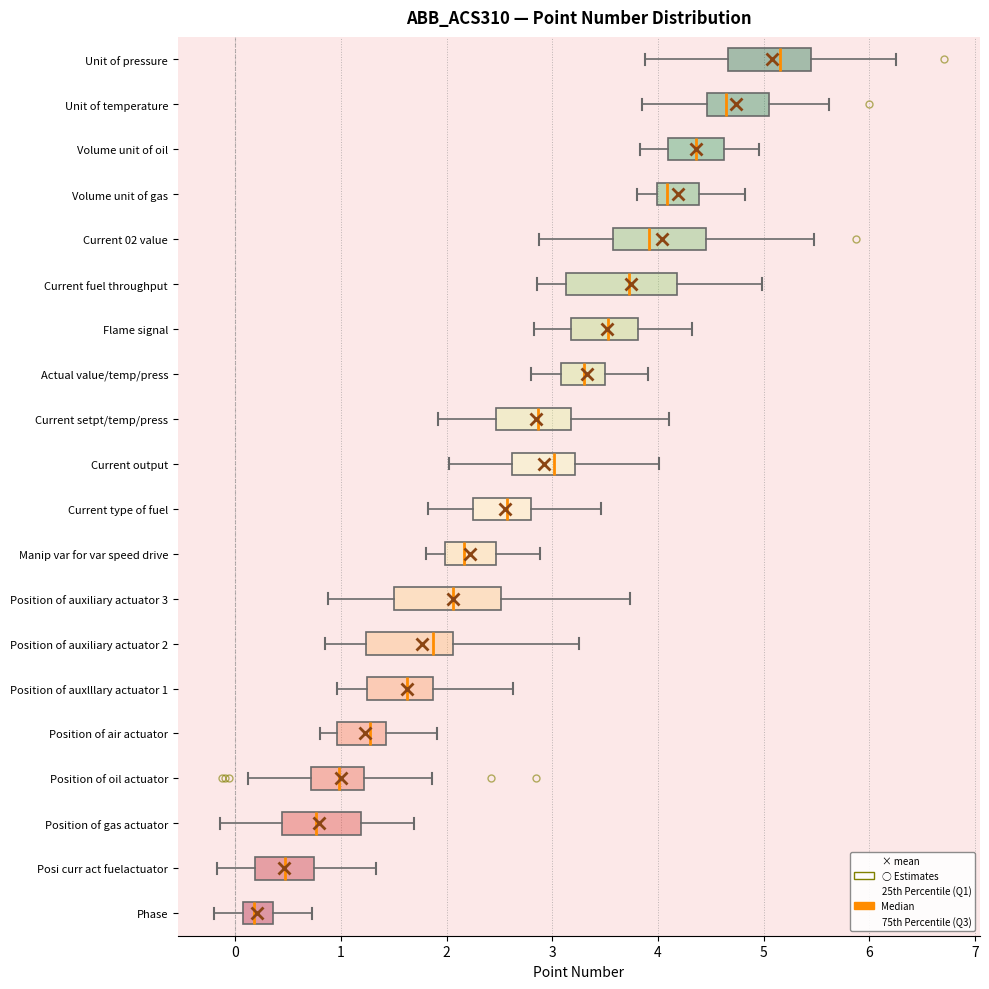

Which box's median line is the furthest to the right?

Unit of pressure